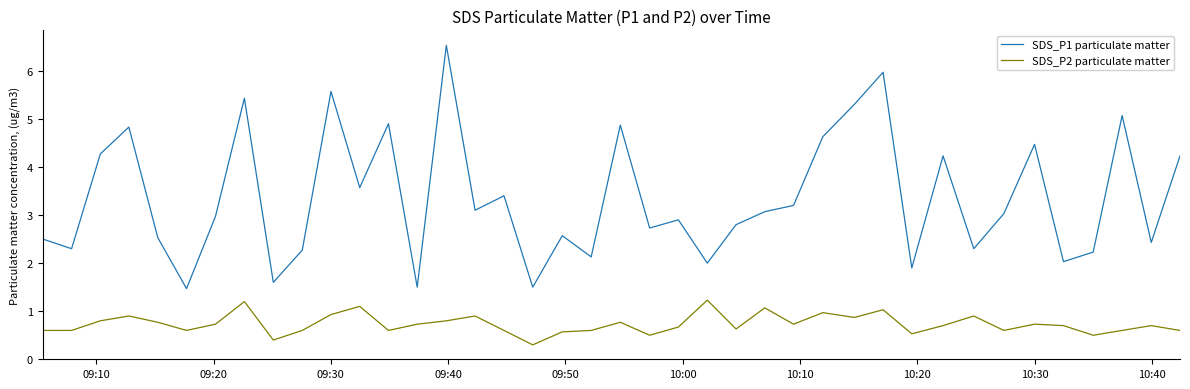

List the series in order of their peak value, highest first.

SDS_P1 particulate matter, SDS_P2 particulate matter